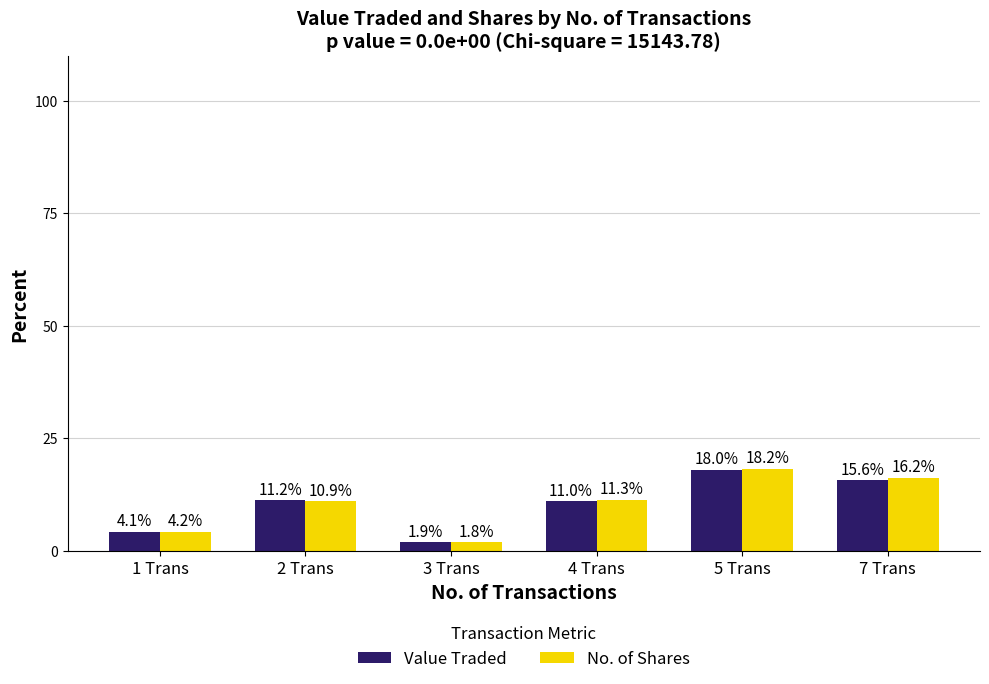

The Value Traded series shows 6.5 at 2 Trans. True or false?

False